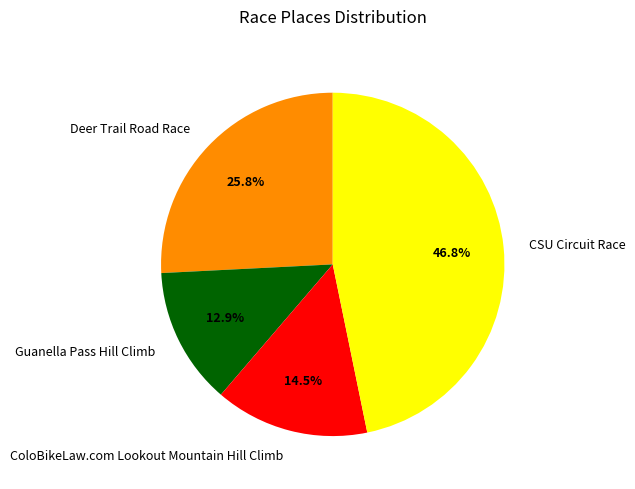

Count the number of slices in the pie.

4